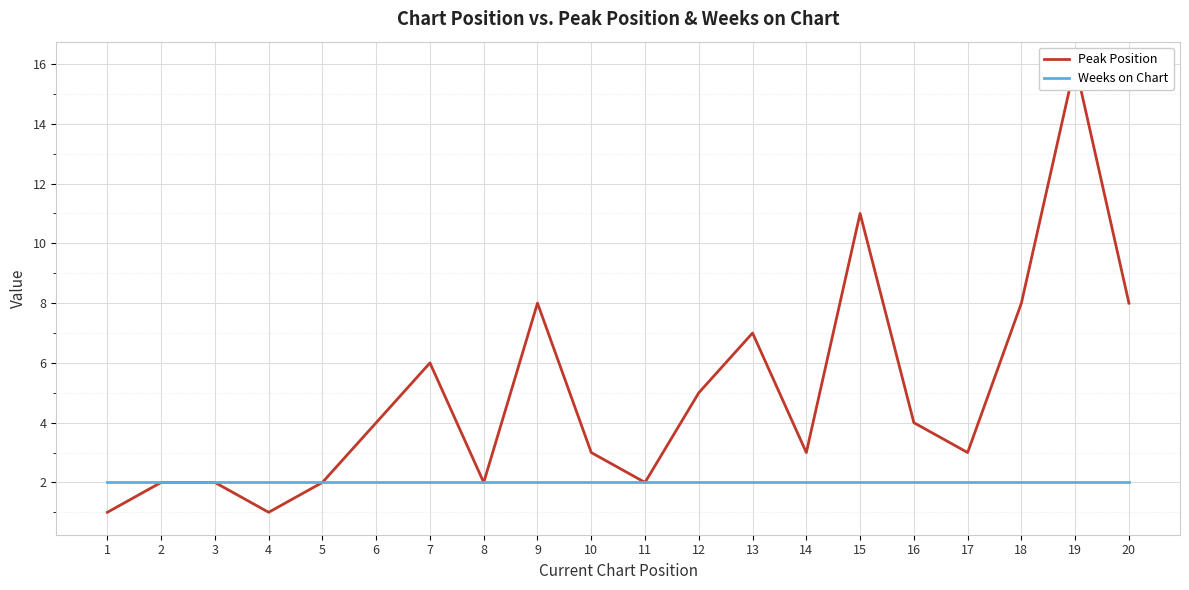

Reading right to left, what are all the values shown in this chart?

Peak Position: 20=8	19=16	18=8	17=3	16=4	15=11	14=3	13=7	12=5	11=2	10=3	9=8	8=2	7=6	6=4	5=2	4=1	3=2	2=2	1=1
Weeks on Chart: 20=2	19=2	18=2	17=2	16=2	15=2	14=2	13=2	12=2	11=2	10=2	9=2	8=2	7=2	6=2	5=2	4=2	3=2	2=2	1=2